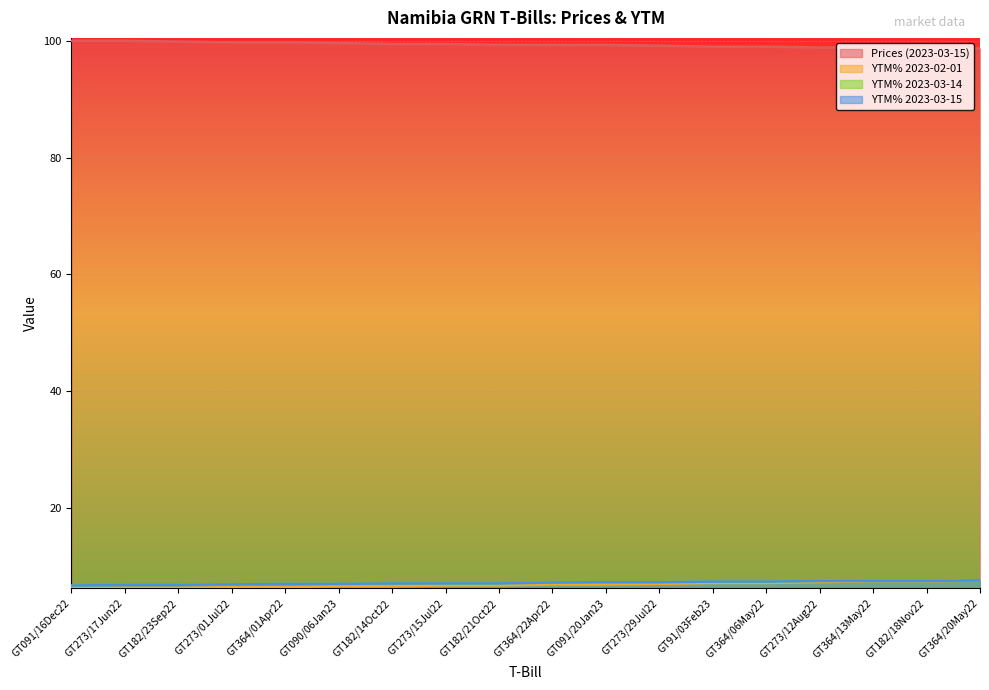

True or false: Prices (2023-03-15) and YTM% 2023-03-15 intersect in this chart.

False